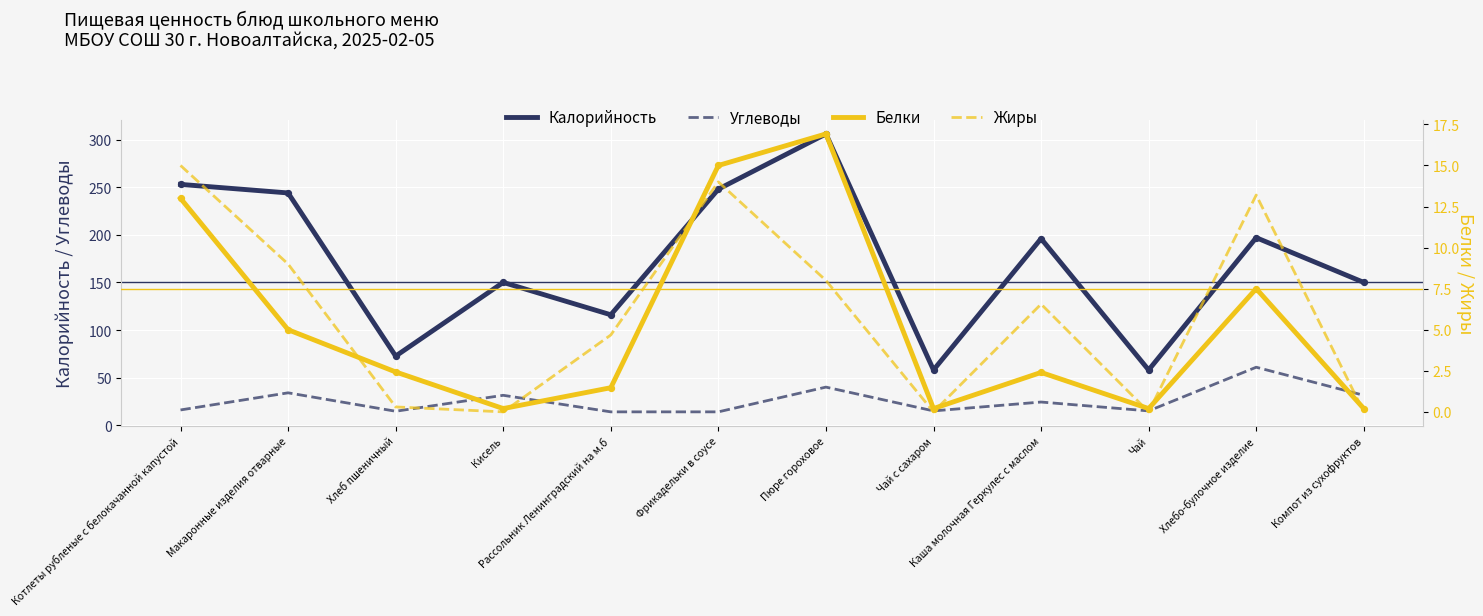

What are all the series names shown in the legend?

Калорийность, Углеводы, Белки, Жиры